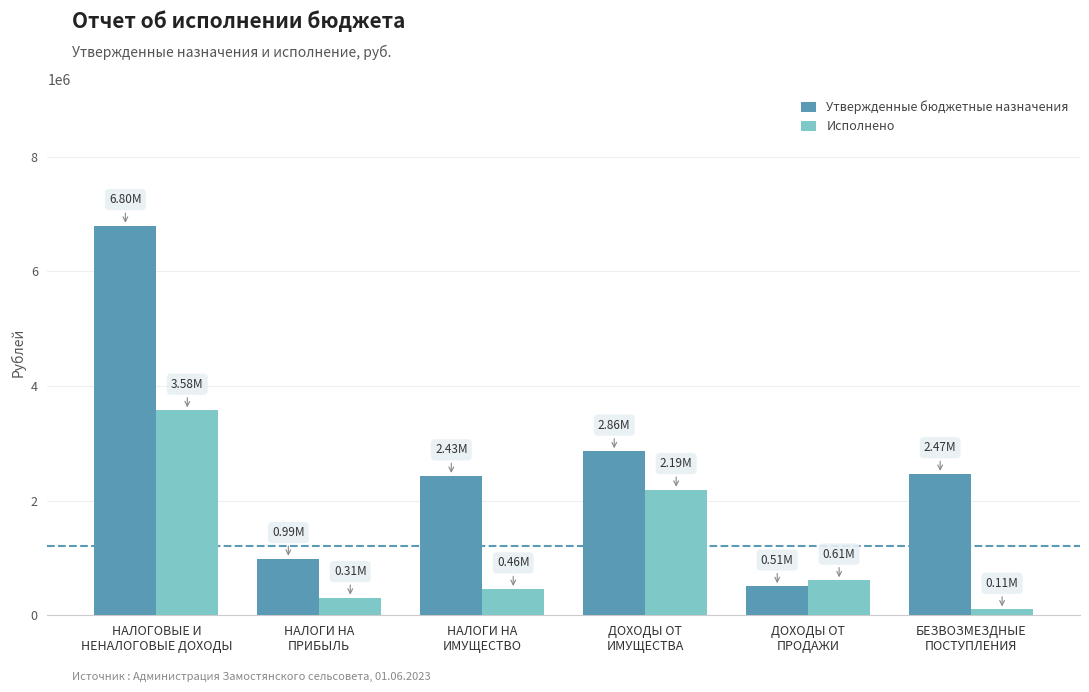

What is the difference between the Утвержденные бюджетные назначения values at НАЛОГИ НА
ИМУЩЕСТВО and БЕЗВОЗМЕЗДНЫЕ
ПОСТУПЛЕНИЯ?

36336.0